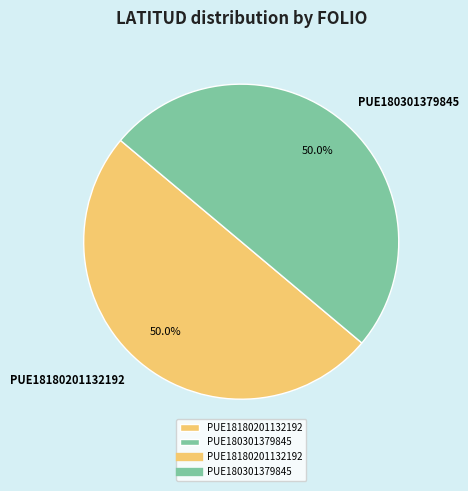

How many slices are in this pie chart?

2